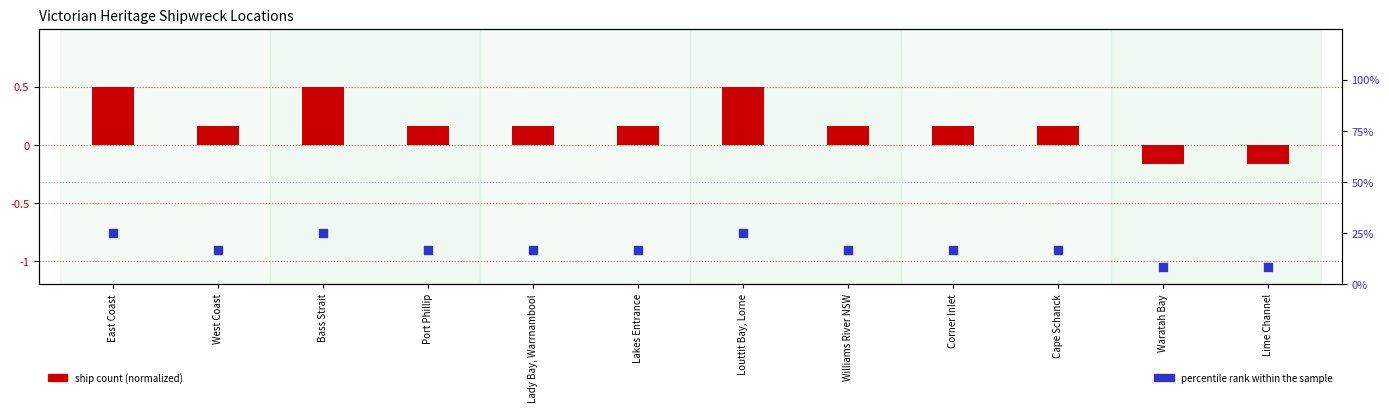

Is the value of percentile rank within the sample at Lady Bay, Warrnambool greater than the value of log ratio at Port Phillip?

Yes